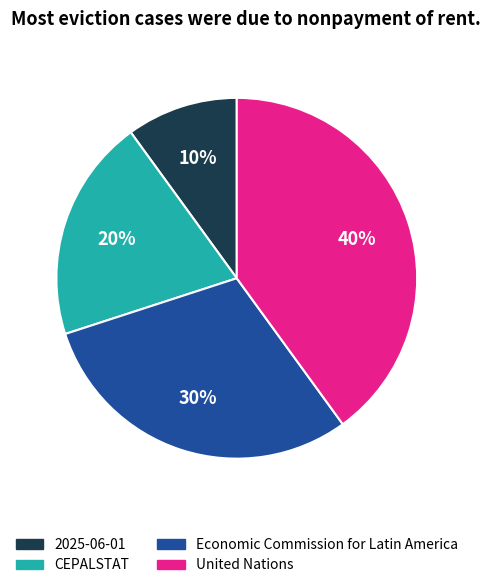

How many slices are in this pie chart?

4